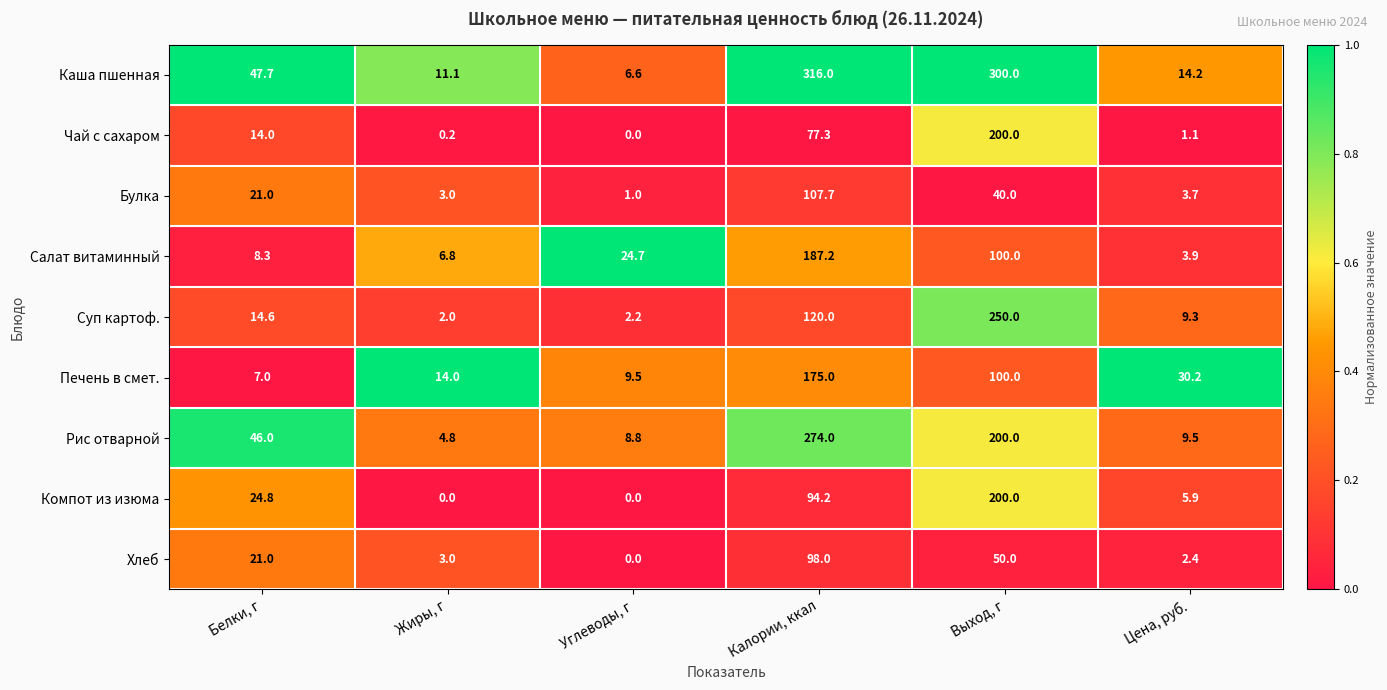

At how many categories does at least one series exceed 0?

6